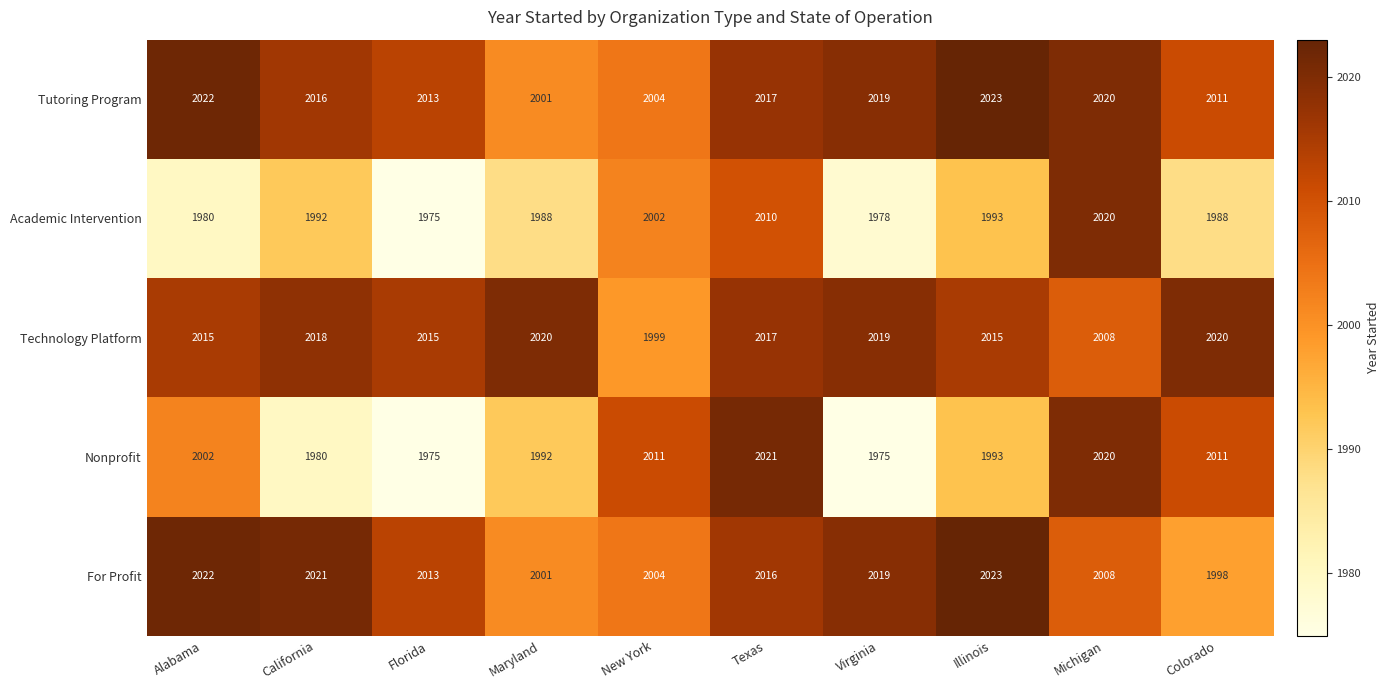

At which category is the sum across all series the highest?

Texas